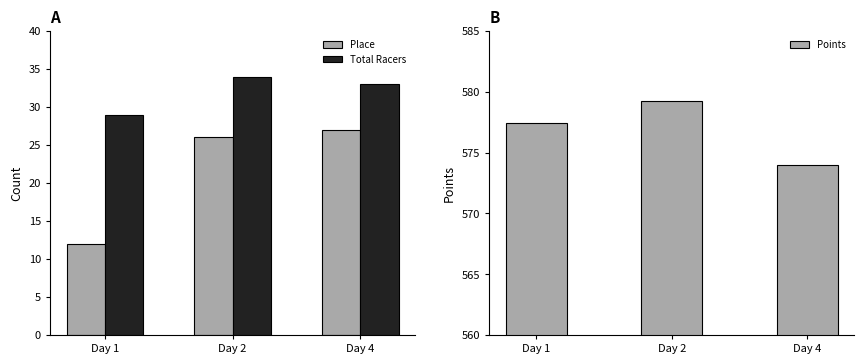

What value does the Points series have at Day 4?

574.0